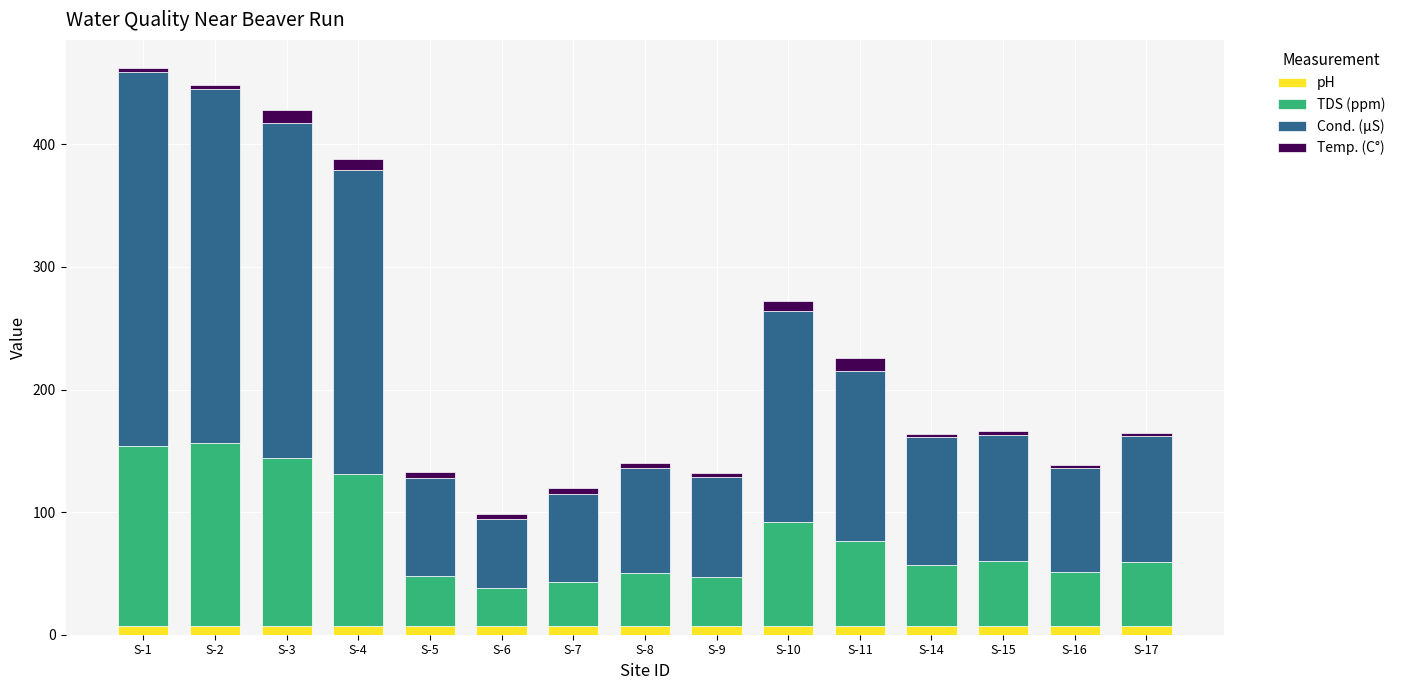

What is the average value of the pH series?

7.1